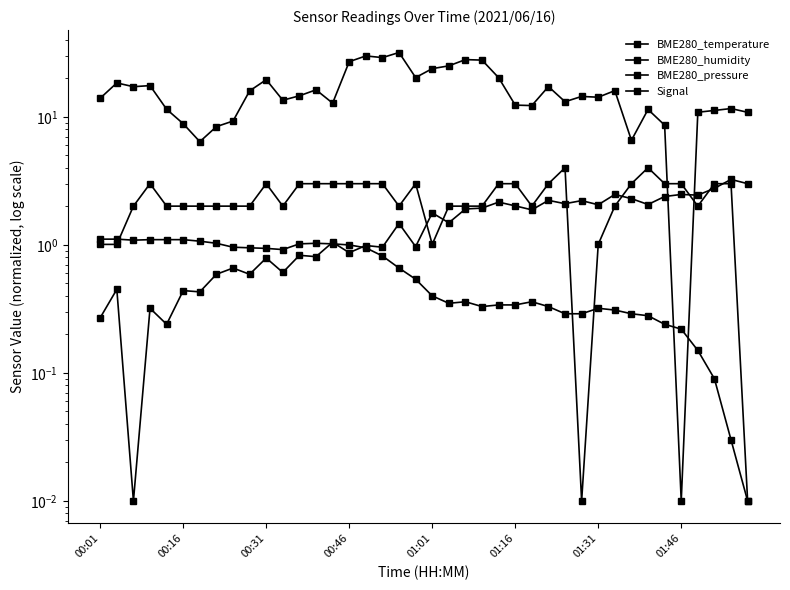

What is the total value across all series at 26?

16.5